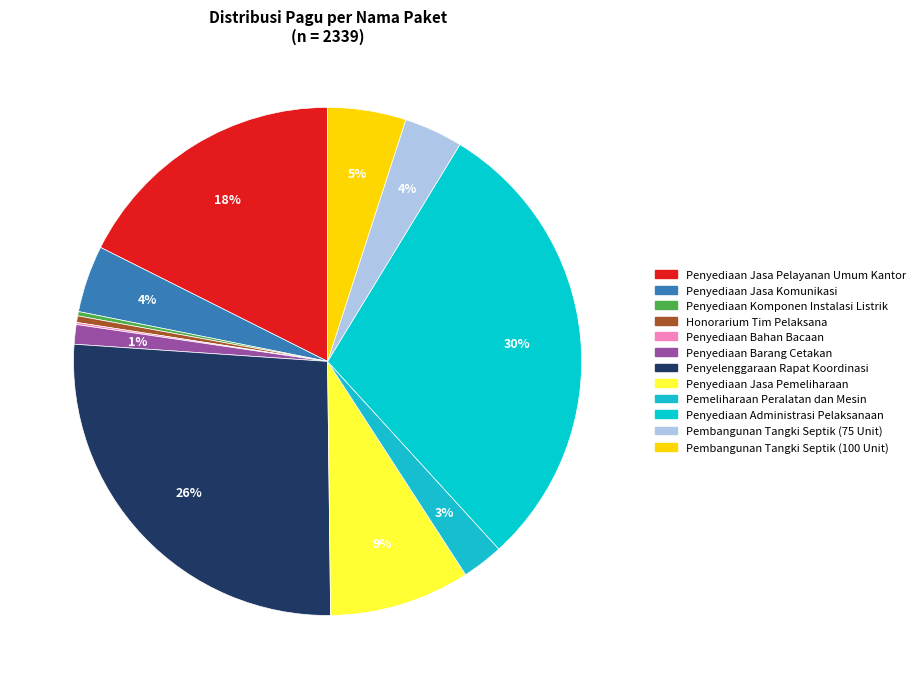

To the nearest percent, what is the average slice percentage?

8%